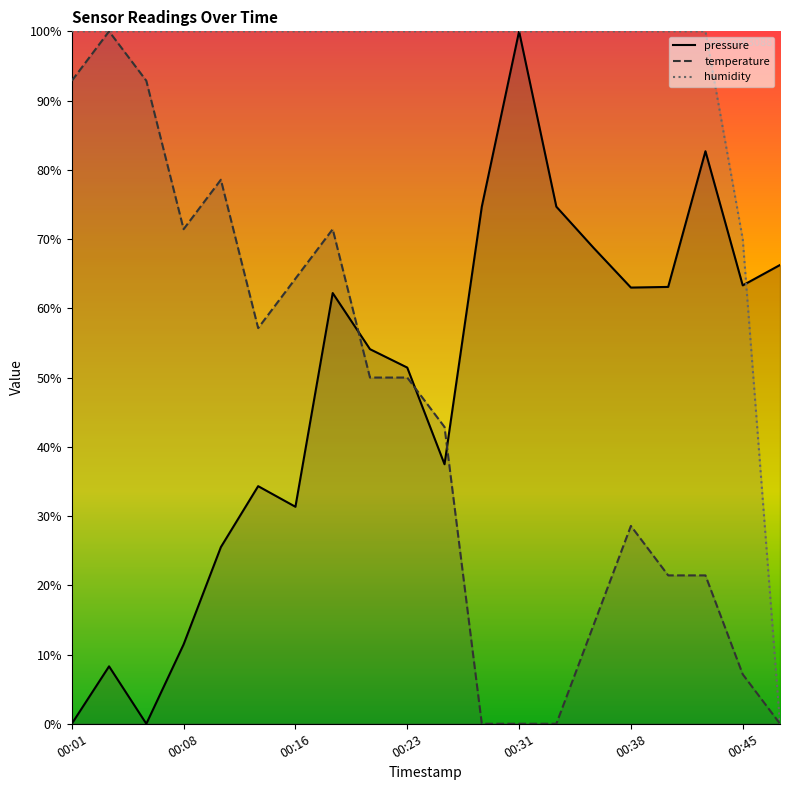

Where is humidity nearest to the value 0?

19